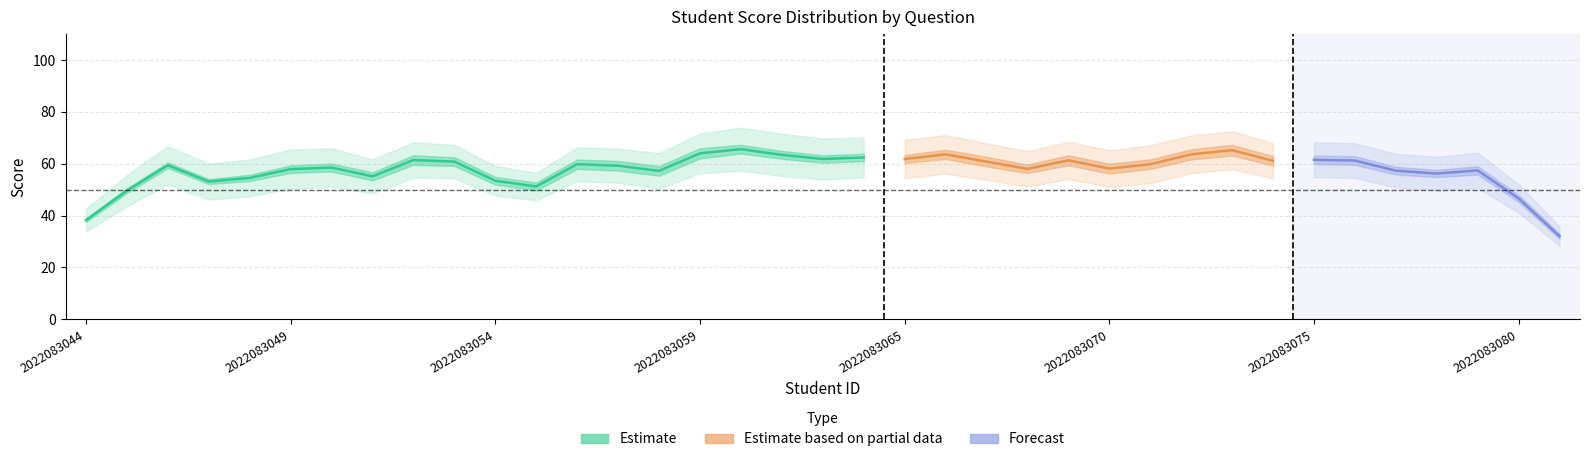

True or false: 三.(30分) has a value of 42.7 at 2022083058.

False